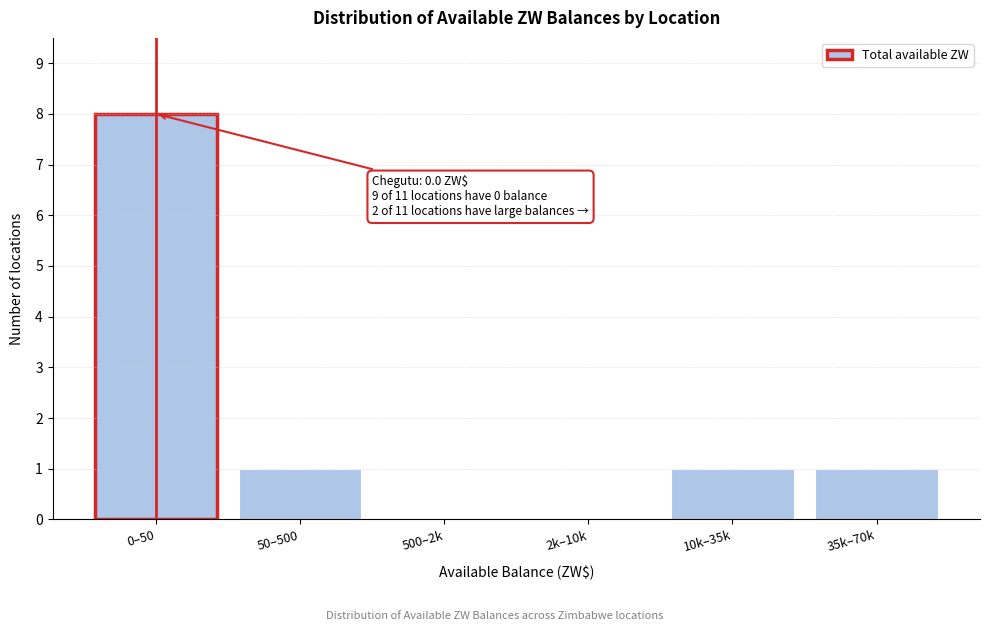

Reading left to right, list all the values displayed in this chart.

0–50=8	50–500=1	500–2k=0	2k–10k=0	10k–35k=1	35k–70k=1